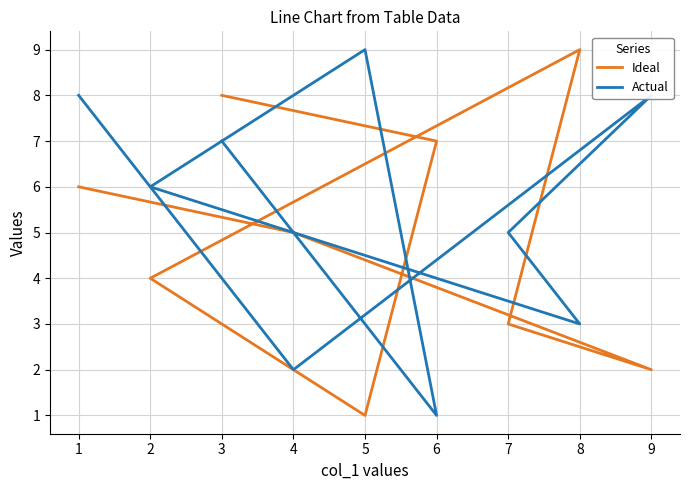

At which category does Ideal reach its first local valley?

9